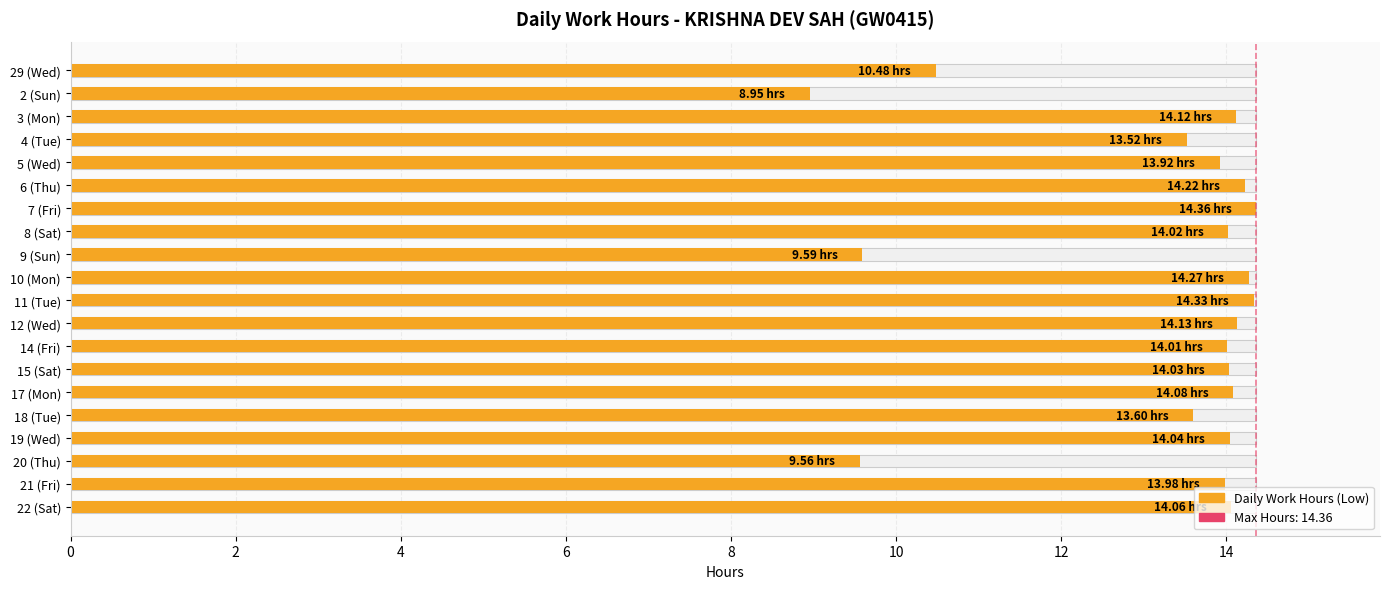

Which label corresponds to the smallest value in the chart?

2 (Sun)